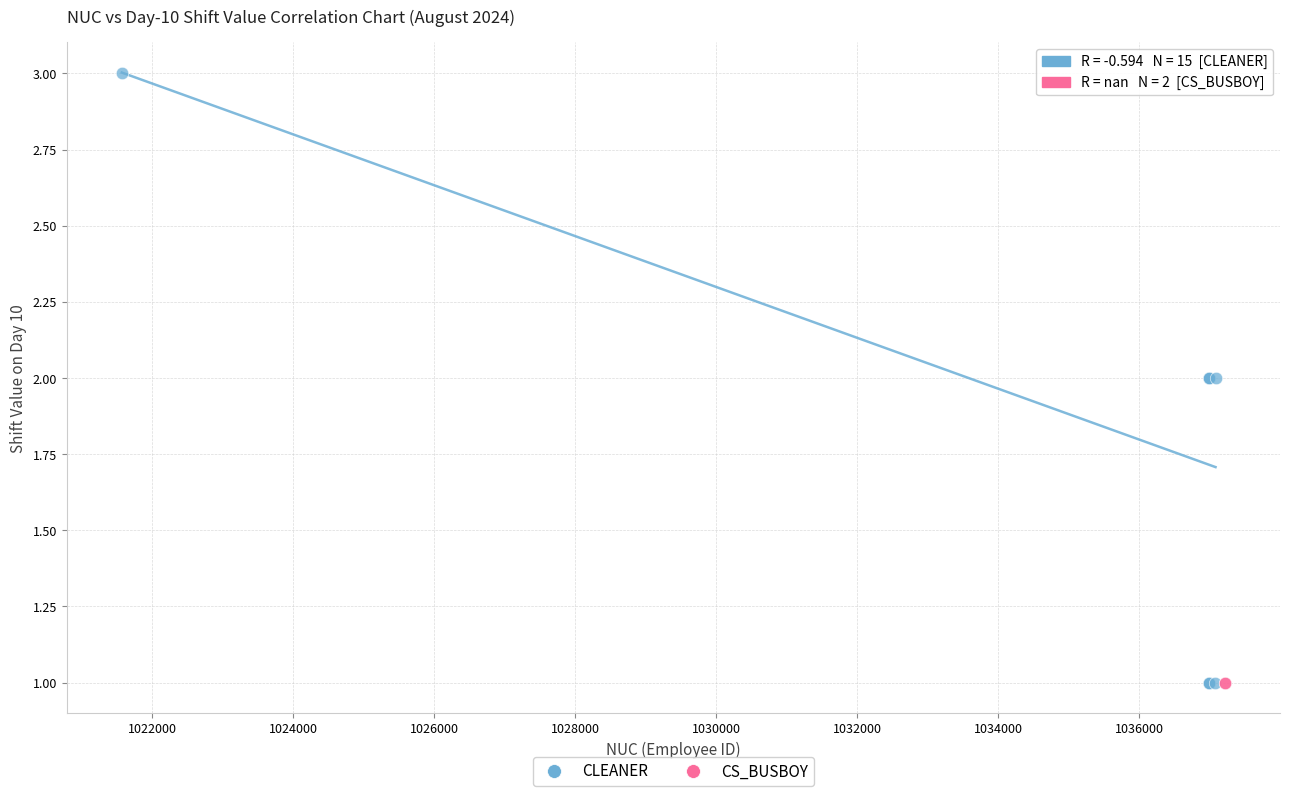

What are all the series names shown in the legend?

CLEANER, CS_BUSBOY